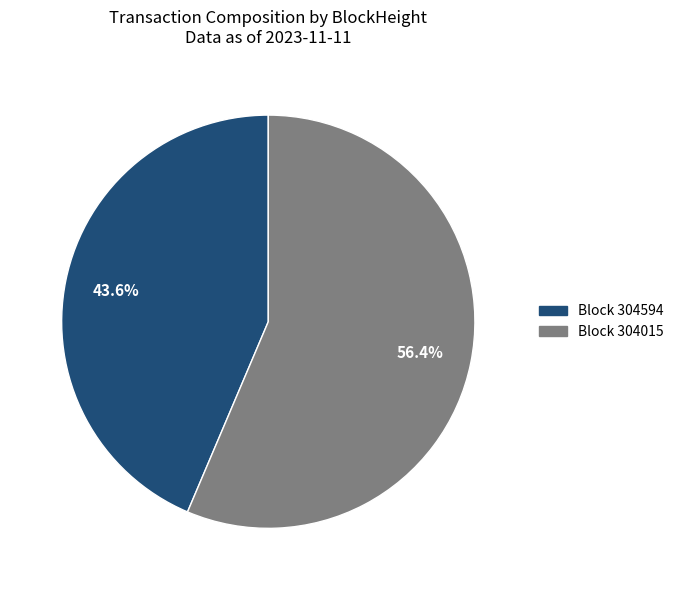

Does any single category account for the majority?

Yes